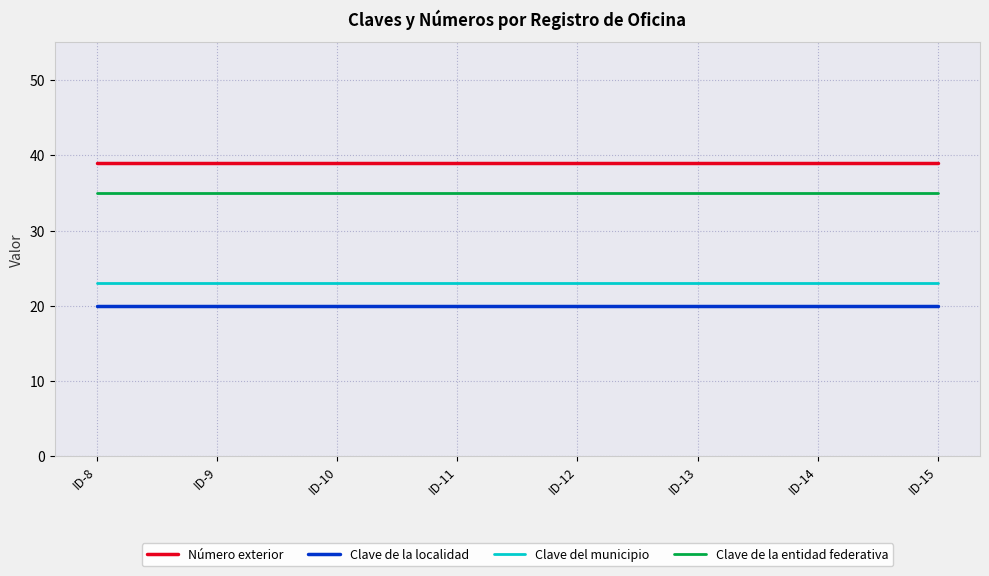

Reading right to left, what are all the values shown in this chart?

Número exterior: 39	39	39	39	39	39	39	39
Clave de la localidad: 20	20	20	20	20	20	20	20
Clave del municipio: 23	23	23	23	23	23	23	23
Clave de la entidad federativa: 35	35	35	35	35	35	35	35